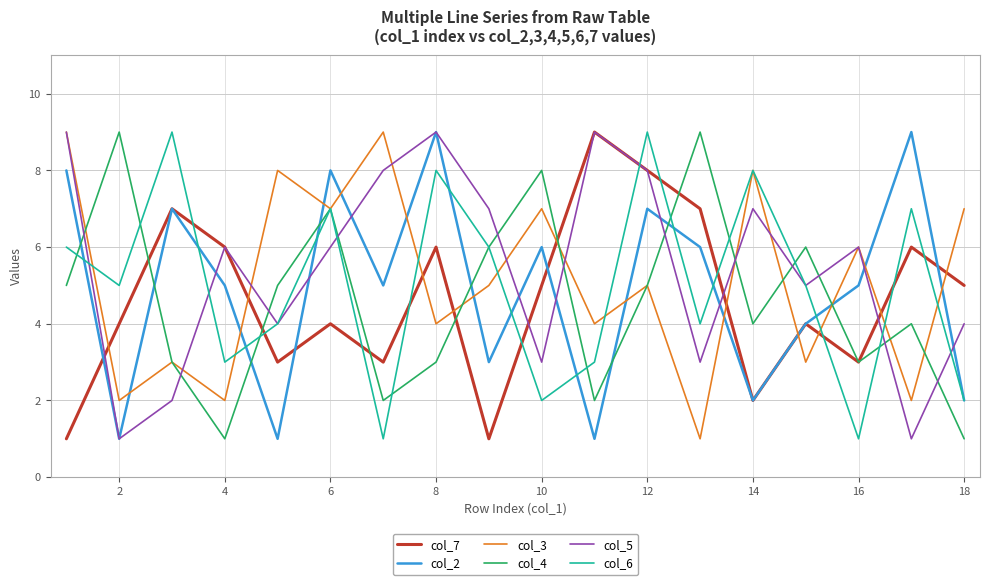

True or false: col_7 has a value of 2 at 4.

False